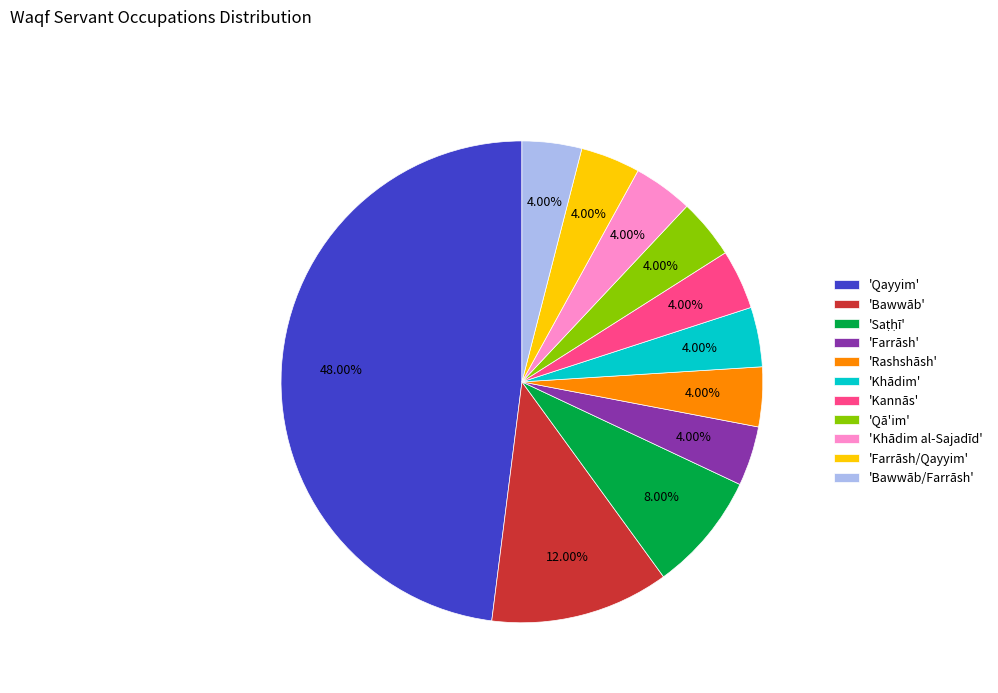

Combined, do 'Qā'im' and 'Khādim al-Sajadīd' account for over 50%?

No